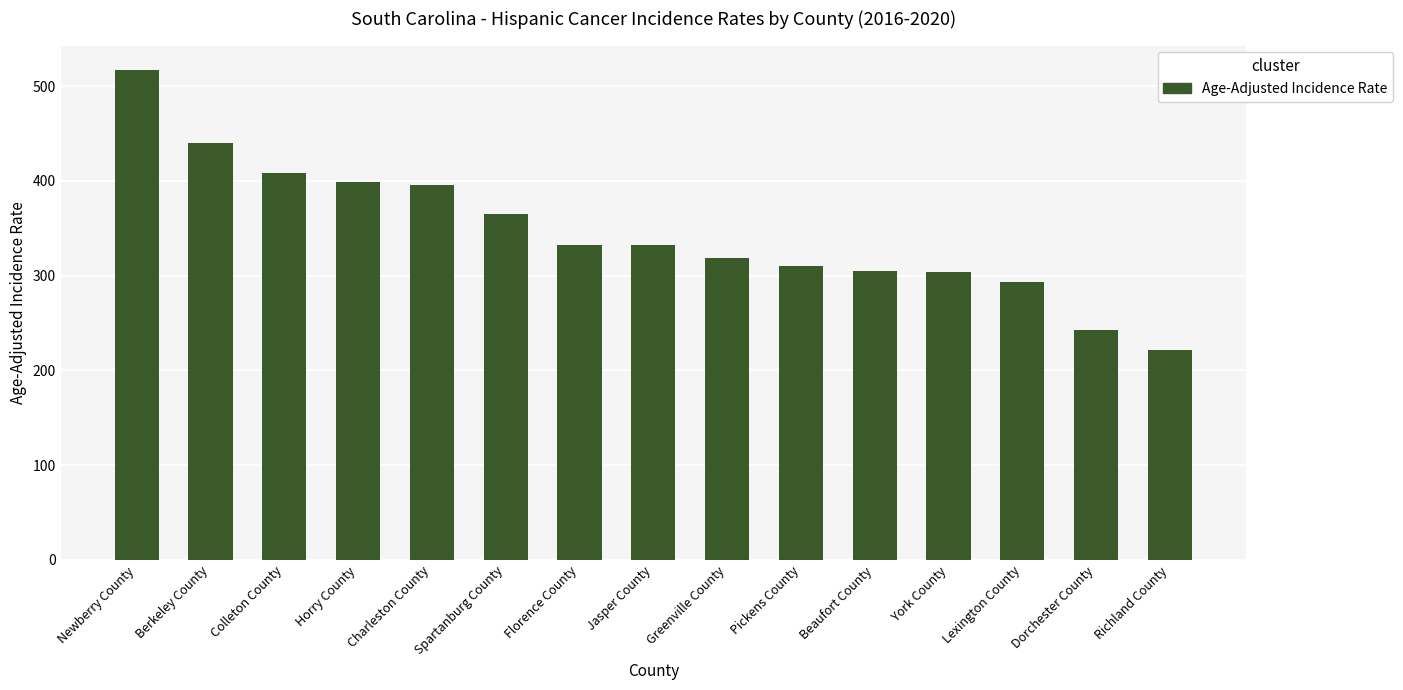

What position from the right is Beaufort County?

5